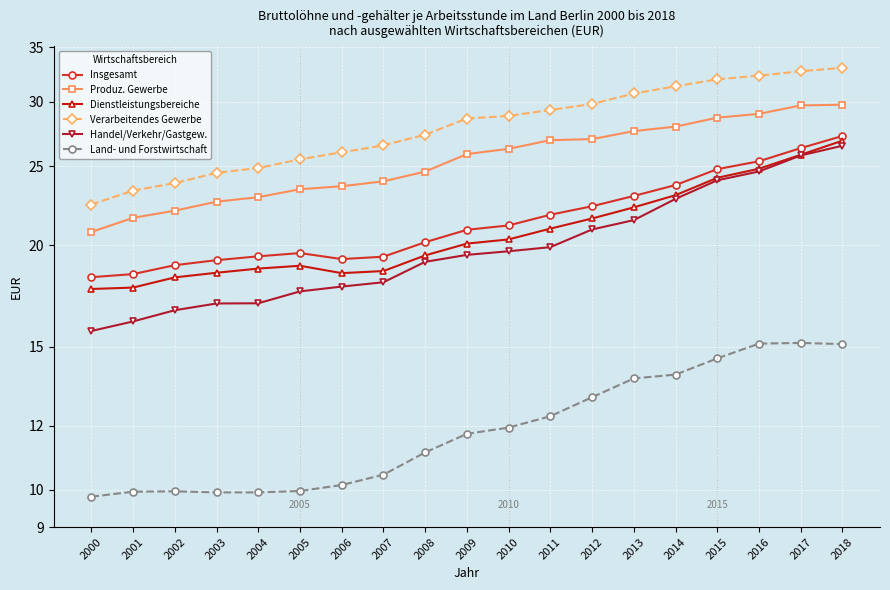

How many values in the Dienstleistungsbereiche series exceed 20?

10